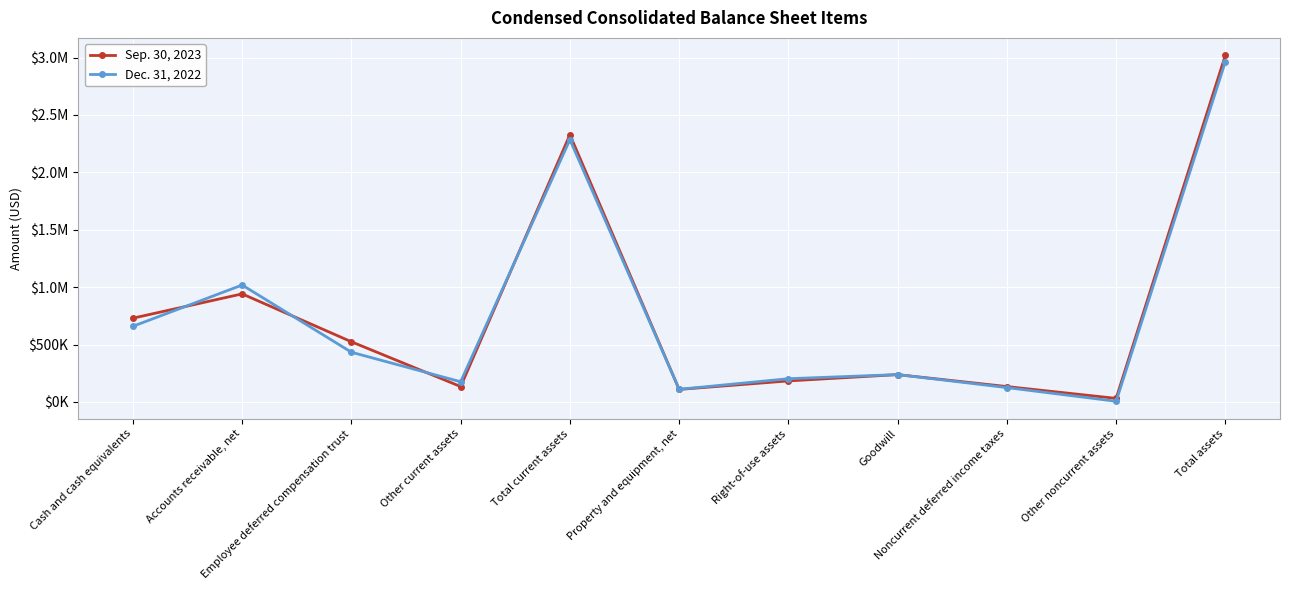

Is this an area chart (filled region under the line)?

No